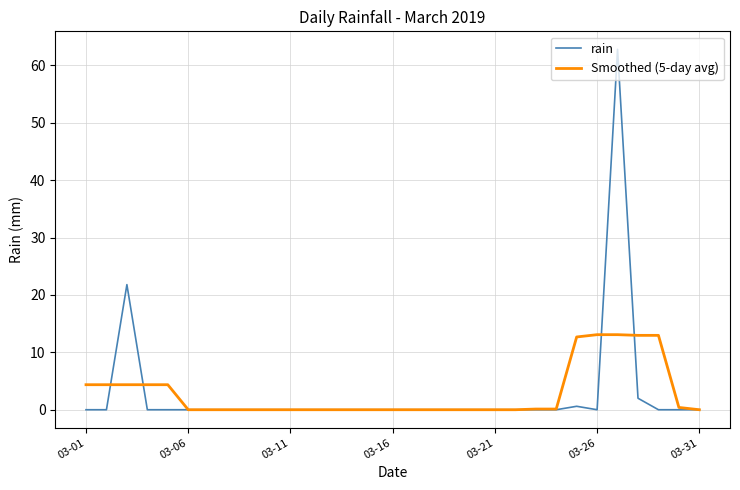

Which series has the largest range (max minus min)?

rain